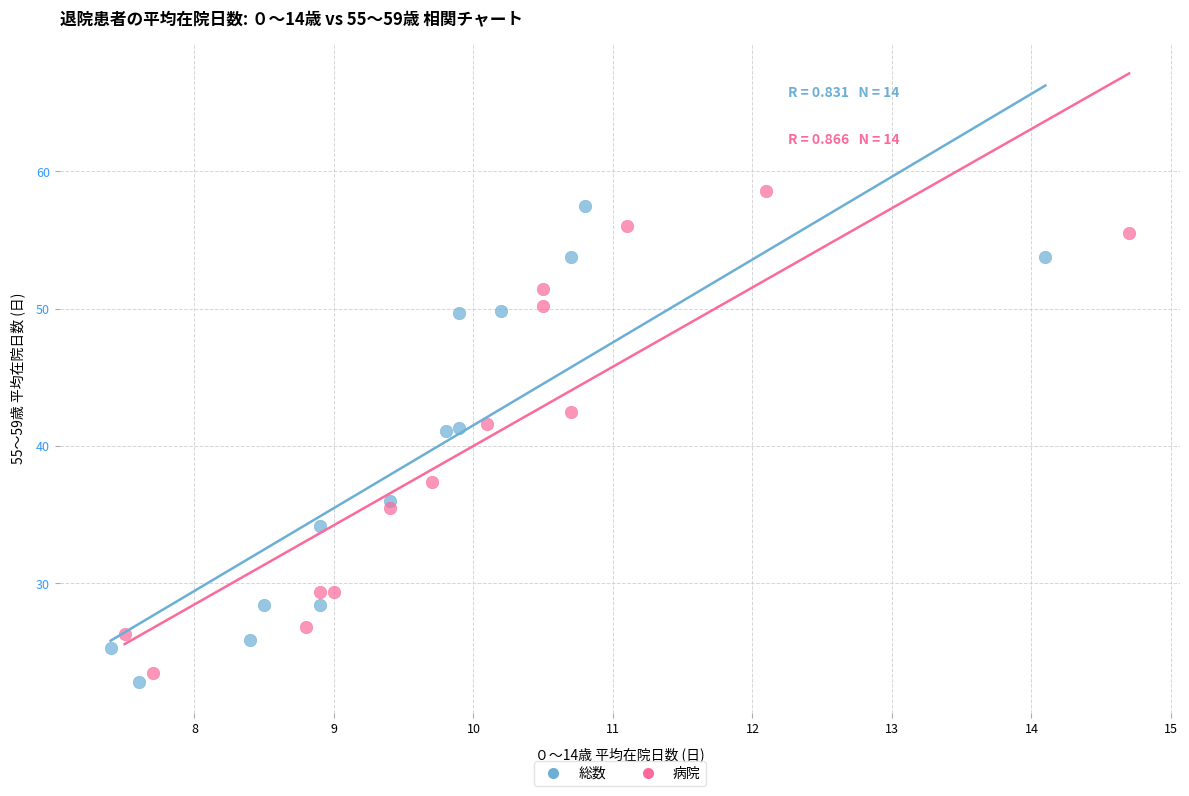

Which series has the widest spread of Y values?

病院